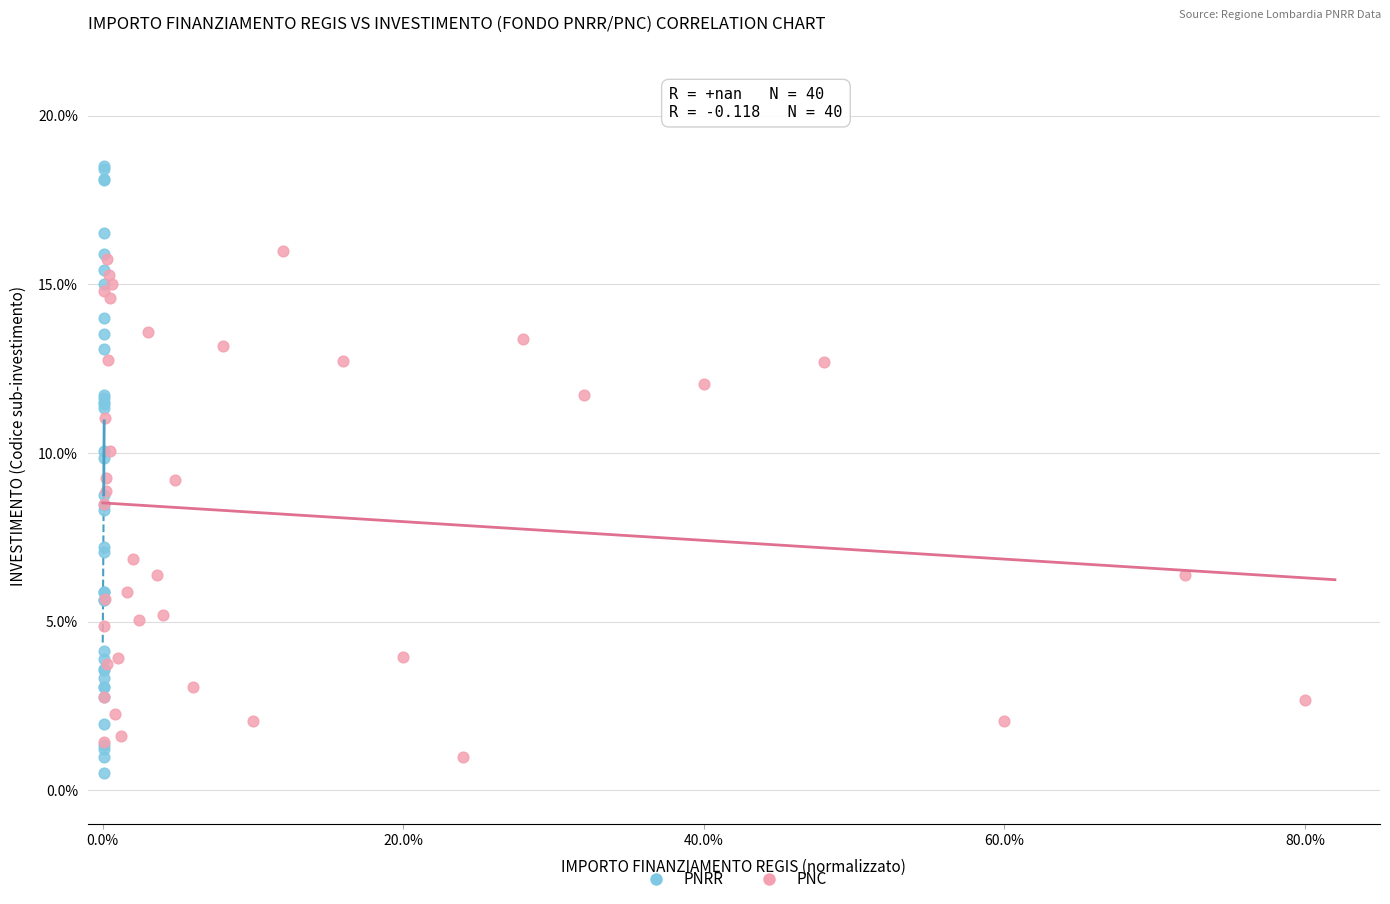

Which series has the widest spread of Y values?

PNRR